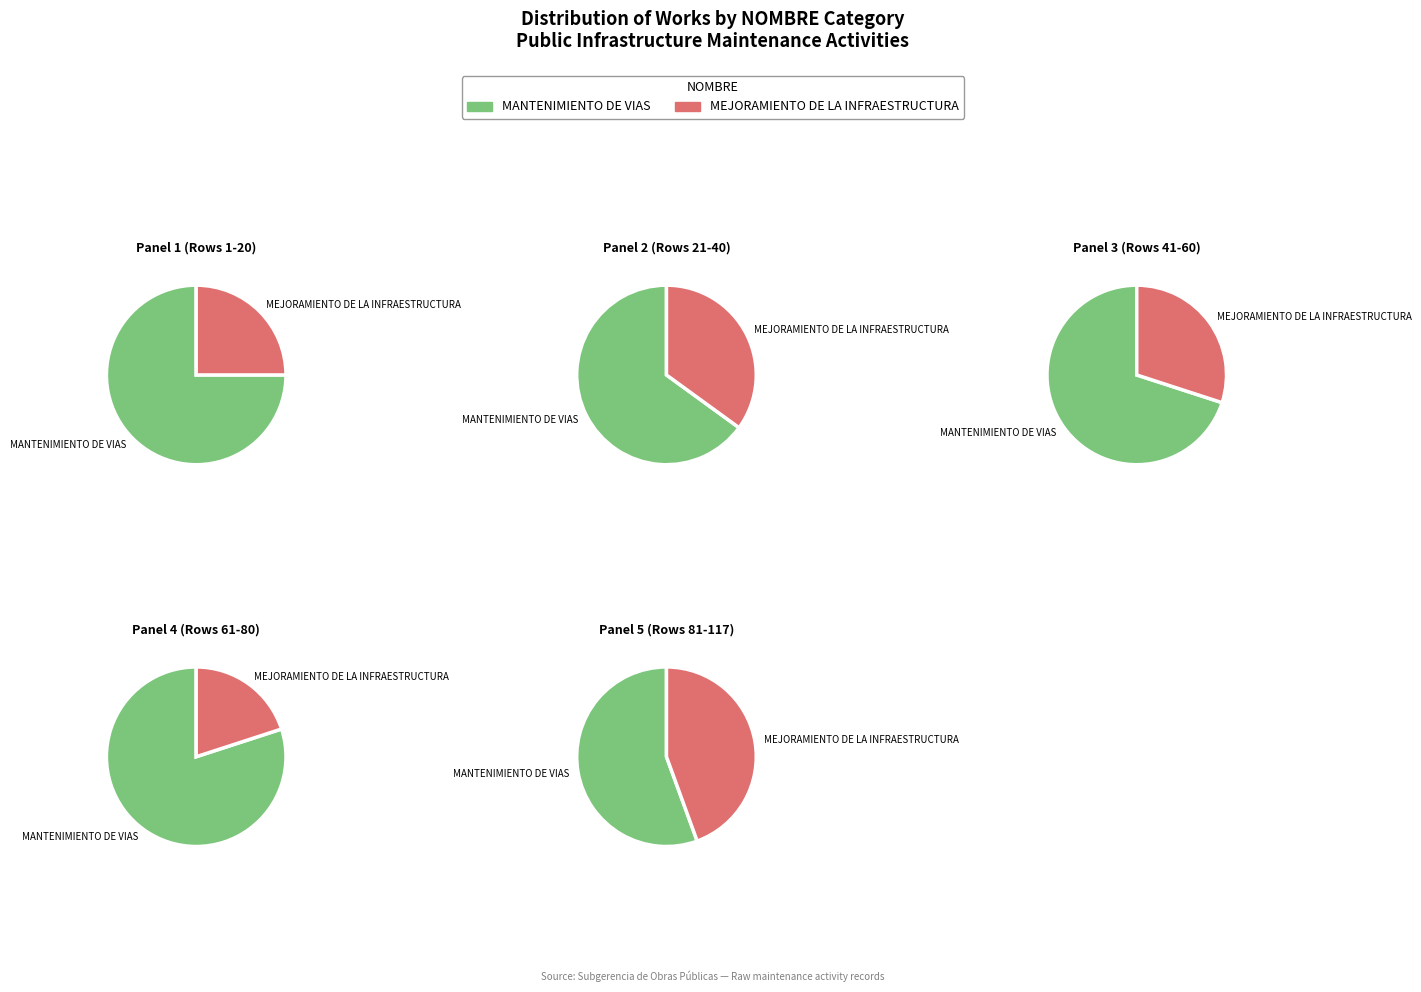

Is it true that MANTENIMIENTO DE VIAS is 69% of the pie?

False